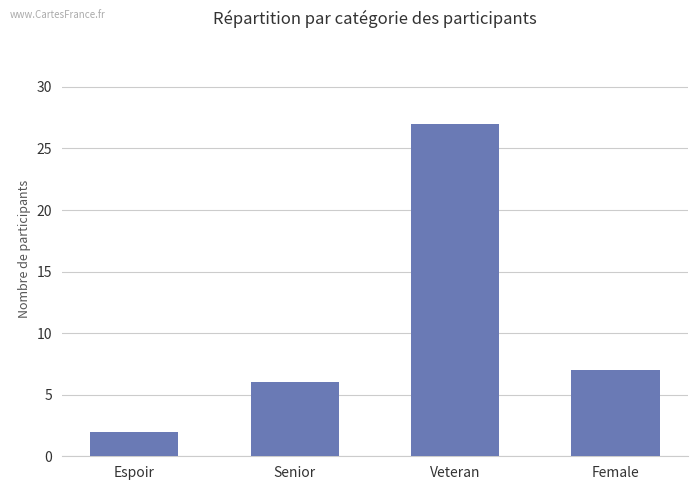

What is the label of the 4th bar from the left?

Female